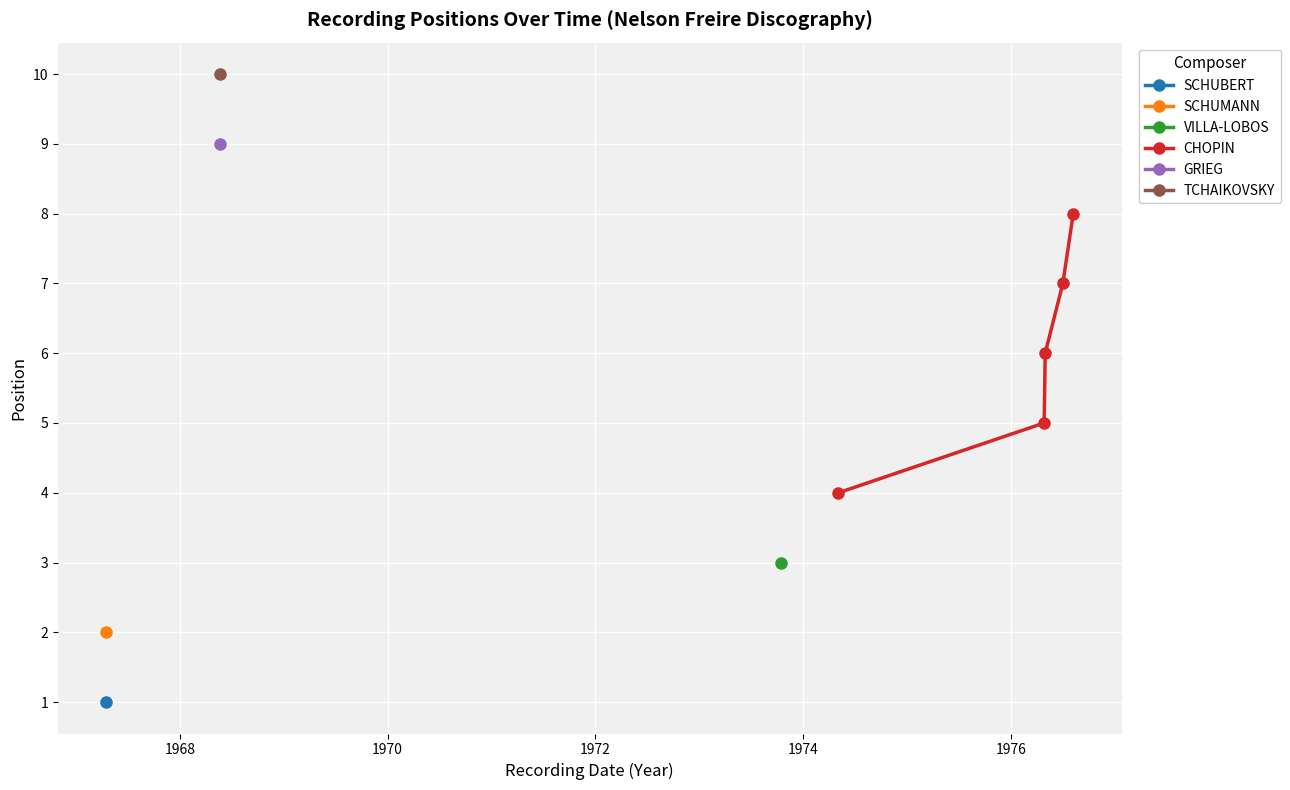

Does the chart display data point markers on the line(s)?

Yes